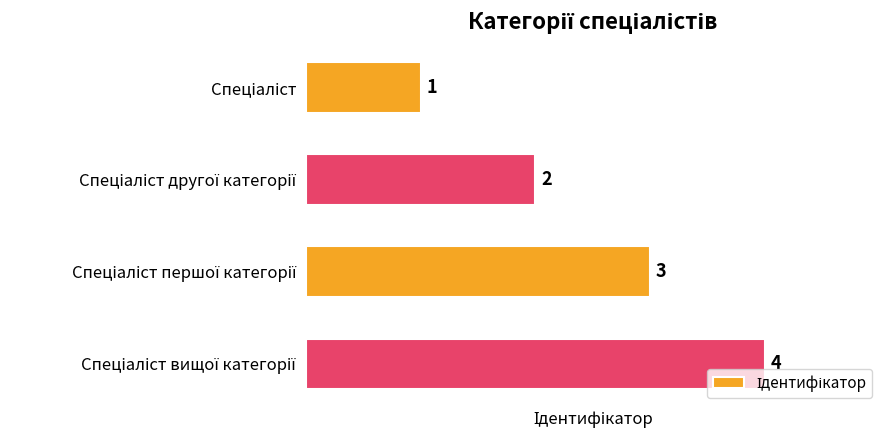

How many values are between 2 and 4?

3